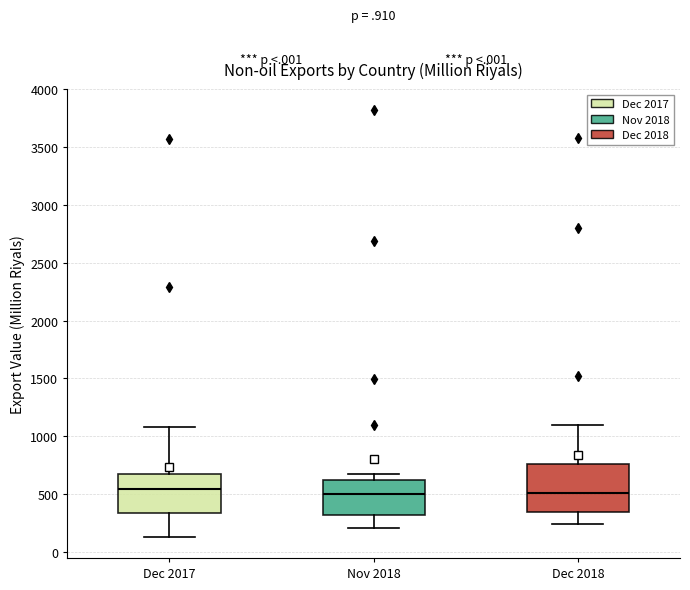

Where does the upper whisker of the box for Dec 2017 end on the y-axis? The values are not printed on the chart, so give them approximately, as read against the axis.

1100